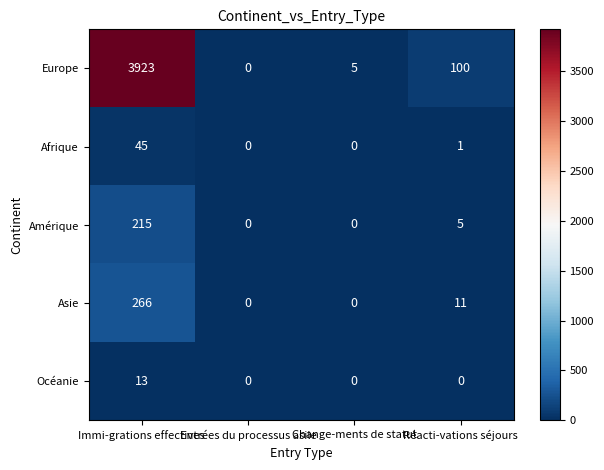

Count the number of data series in this chart.

5